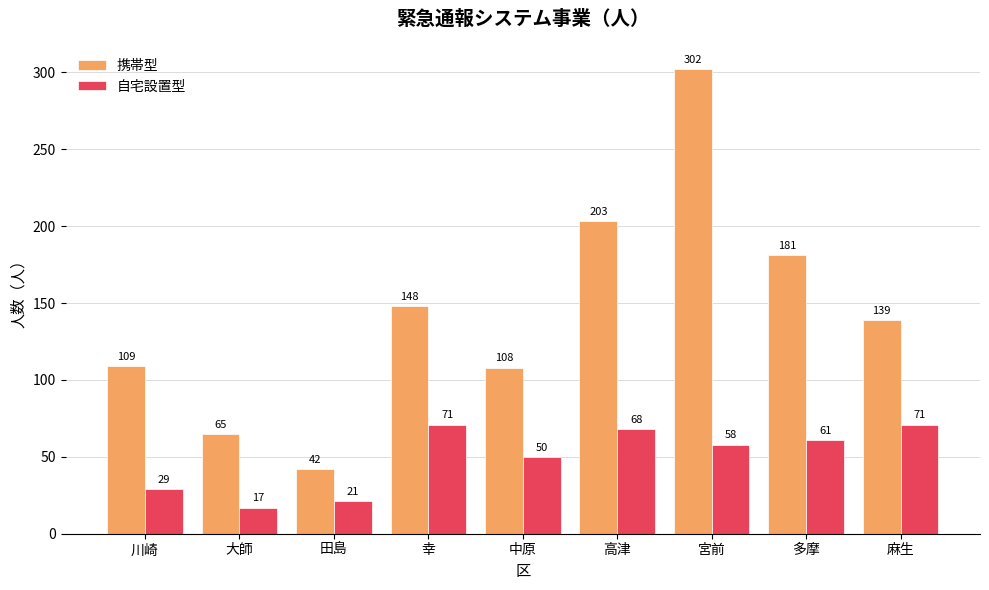

Which series has the largest range (max minus min)?

携帯型